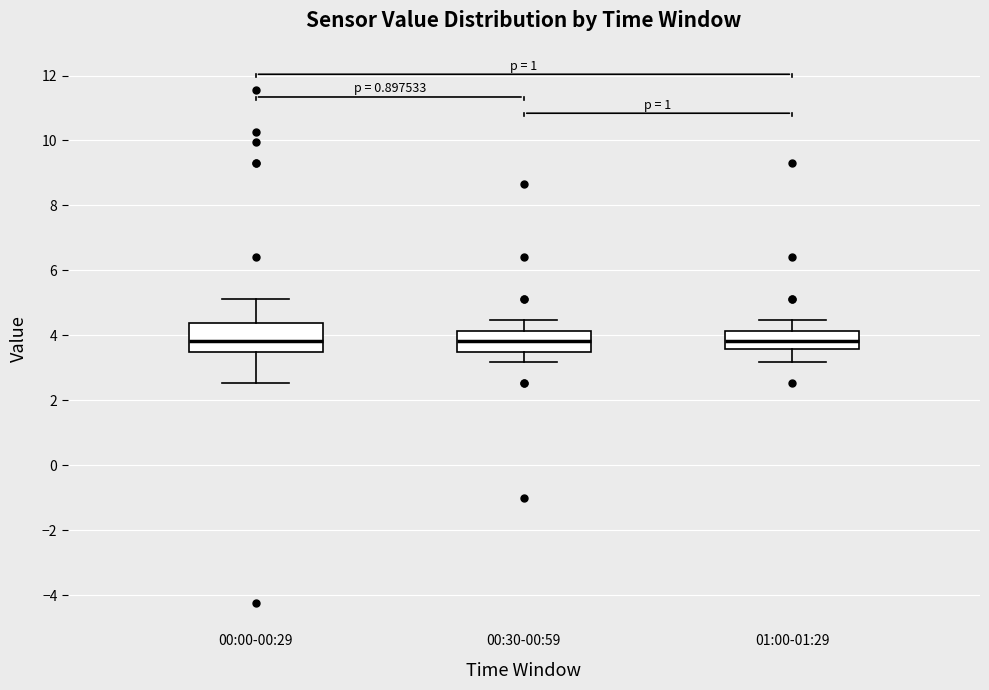

Comparing the boxes themselves (not the whiskers), which one is the tallest?

00:00-00:29